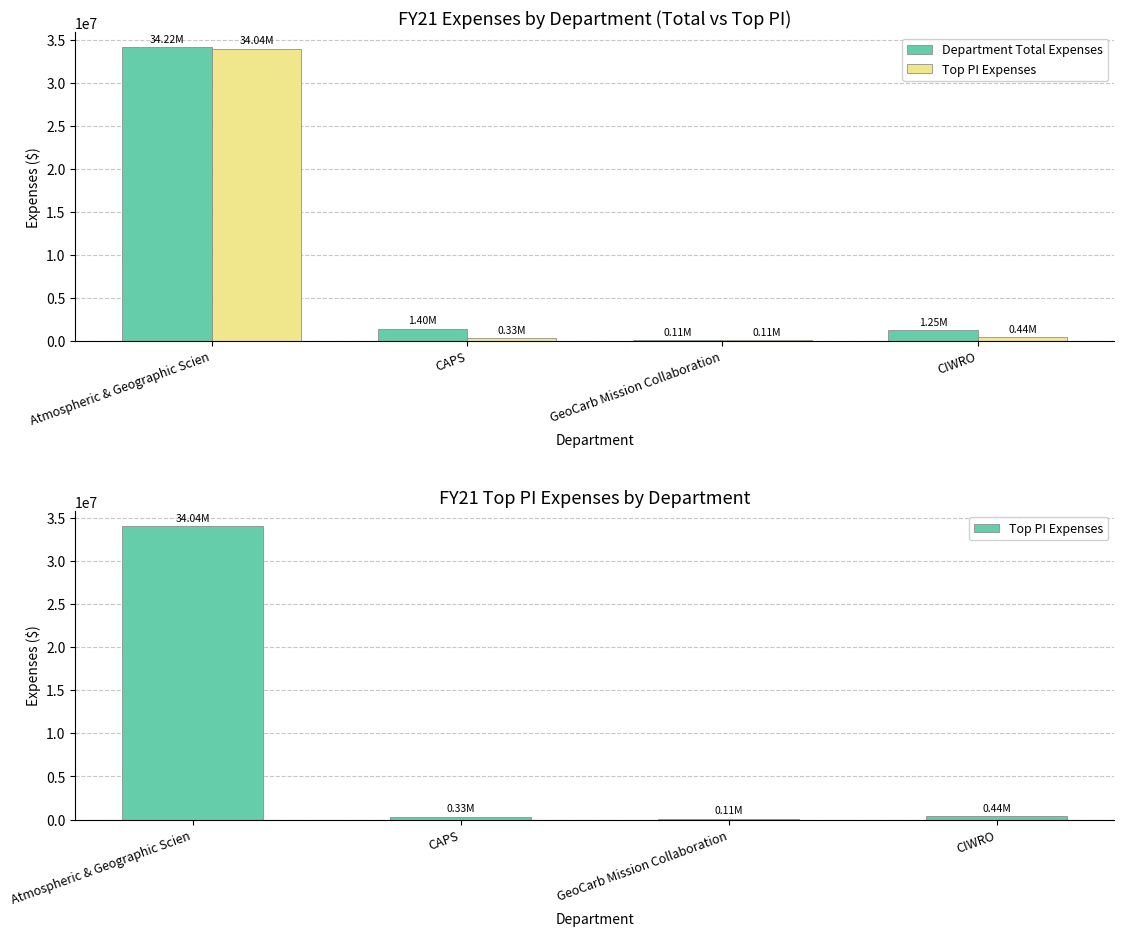

What are all the series names shown in the legend?

Department Total Expenses, Top PI Expenses